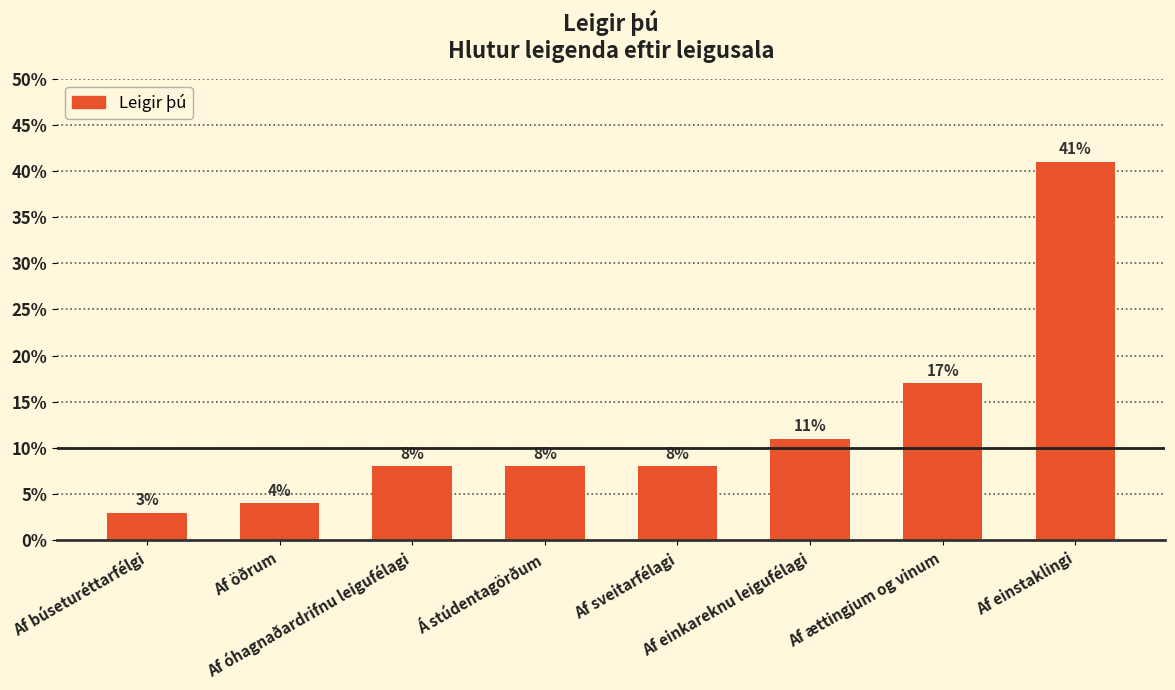

Which category has the highest value across all series?

Af einstaklingi